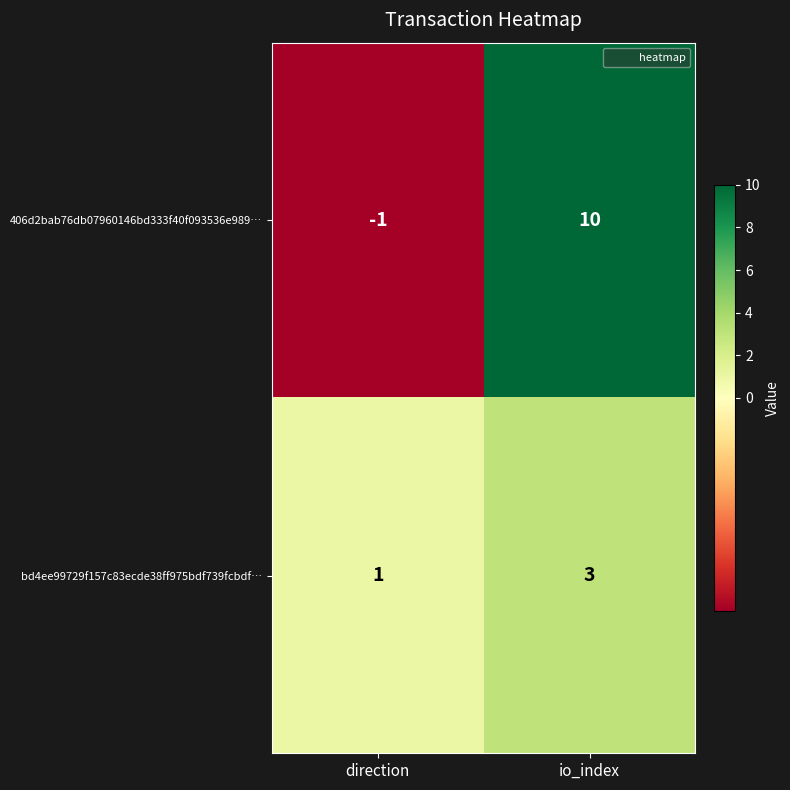

What is the sum of the bd4ee99729f157c83ecde38ff975bdf739fcbdf… values at direction and io_index?

4